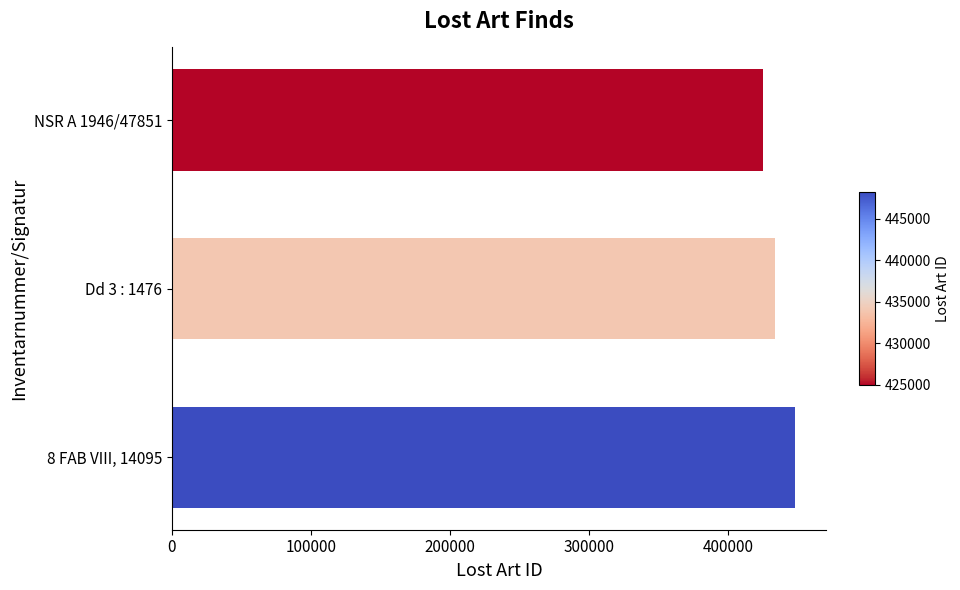

Is it true that the value at 8 FAB VIII, 14095 is 150400?

False